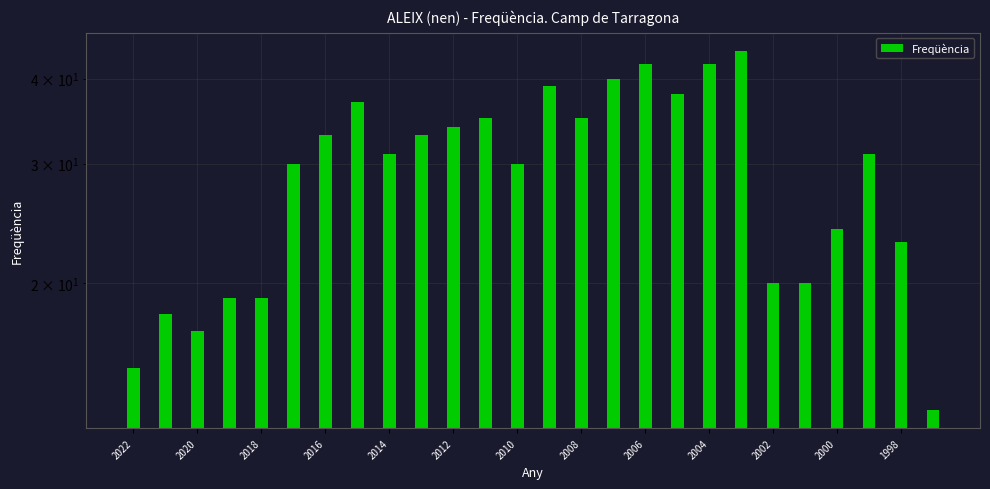

Reading right to left, what are all the values shown in this chart?

13	23	31	24	20	20	44	42	38	42	40	35	39	30	35	34	33	31	37	33	30	19	19	17	18	15